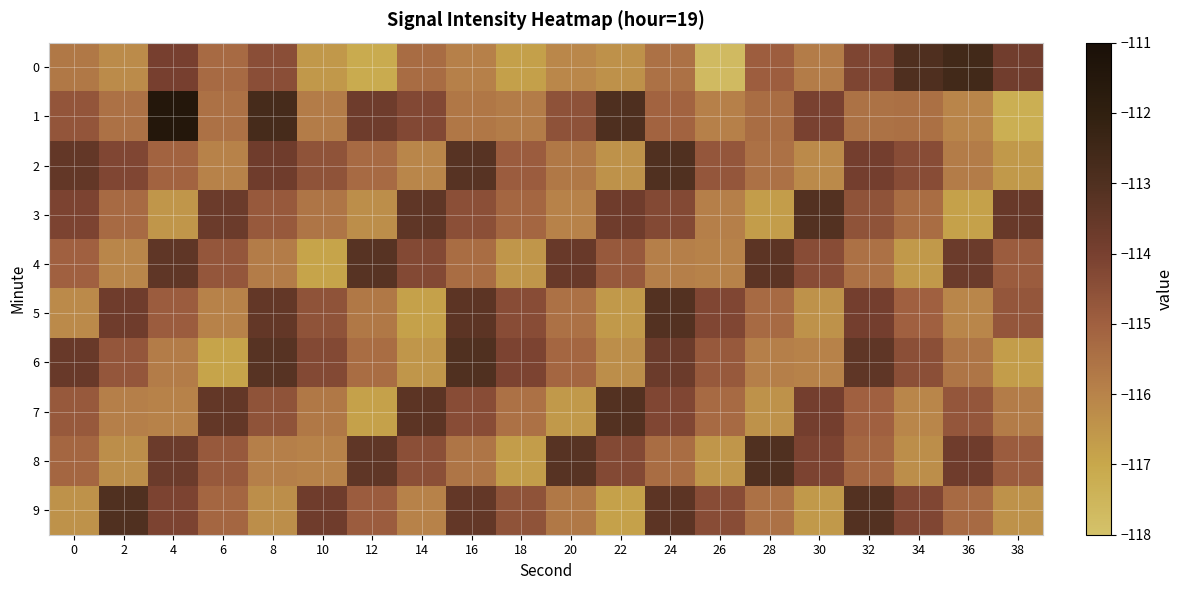

Reading left to right, list all the values displayed in this chart.

0: 0=-115.7	2=-116.2	4=-114.0	6=-115.3	8=-114.4	10=-116.6	12=-117.1	14=-115.4	16=-115.9	18=-116.8	20=-116.1	22=-116.4	24=-115.5	26=-117.7	28=-114.9	30=-115.8	32=-114.1	34=-113.0	36=-112.6	38=-113.8
1: 0=-114.7	2=-115.5	4=-111.5	6=-115.5	8=-112.7	10=-115.8	12=-113.8	14=-114.3	16=-115.7	18=-115.8	20=-114.6	22=-113.0	24=-115.1	26=-115.9	28=-115.4	30=-114.0	32=-115.5	34=-115.5	36=-116.1	38=-117.3
2: 0=-113.5	2=-114.2	4=-115.1	6=-116.0	8=-113.8	10=-114.6	12=-115.3	14=-116.1	16=-113.2	18=-114.9	20=-115.7	22=-116.4	24=-113.0	26=-114.7	28=-115.5	30=-116.2	32=-113.9	34=-114.4	36=-115.8	38=-116.6
3: 0=-114.1	2=-115.3	4=-116.5	6=-113.7	8=-114.8	10=-115.6	12=-116.3	14=-113.4	16=-114.5	18=-115.2	20=-116.0	22=-113.8	24=-114.3	26=-115.9	28=-116.7	30=-113.1	32=-114.6	34=-115.4	36=-116.8	38=-113.6
4: 0=-115.0	2=-116.1	4=-113.4	6=-114.7	8=-115.8	10=-116.9	12=-113.2	14=-114.3	16=-115.4	18=-116.5	20=-113.6	22=-114.8	24=-115.9	26=-116.0	28=-113.3	30=-114.4	32=-115.5	34=-116.6	36=-113.7	38=-114.9
5: 0=-116.2	2=-113.8	4=-114.9	6=-116.0	8=-113.5	10=-114.6	12=-115.7	14=-116.8	16=-113.3	18=-114.4	20=-115.5	22=-116.6	24=-113.1	26=-114.2	28=-115.3	30=-116.4	32=-113.9	34=-115.0	36=-116.1	38=-114.7
6: 0=-113.6	2=-114.7	4=-115.8	6=-116.9	8=-113.2	10=-114.3	12=-115.4	14=-116.5	16=-113.0	18=-114.1	20=-115.2	22=-116.3	24=-113.7	26=-114.8	28=-115.9	30=-116.0	32=-113.4	34=-114.5	36=-115.6	38=-116.7
7: 0=-114.8	2=-115.9	4=-116.0	6=-113.5	8=-114.6	10=-115.7	12=-116.8	14=-113.3	16=-114.4	18=-115.5	20=-116.6	22=-113.1	24=-114.2	26=-115.3	28=-116.4	30=-113.9	32=-115.0	34=-116.1	36=-114.7	38=-115.8
8: 0=-115.2	2=-116.3	4=-113.7	6=-114.8	8=-115.9	10=-116.0	12=-113.4	14=-114.5	16=-115.6	18=-116.7	20=-113.2	22=-114.3	24=-115.4	26=-116.5	28=-113.0	30=-114.1	32=-115.2	34=-116.3	36=-113.8	38=-114.9
9: 0=-116.4	2=-113.0	4=-114.1	6=-115.2	8=-116.3	10=-113.8	12=-114.9	14=-116.0	16=-113.5	18=-114.6	20=-115.7	22=-116.8	24=-113.3	26=-114.4	28=-115.5	30=-116.6	32=-113.1	34=-114.2	36=-115.3	38=-116.4